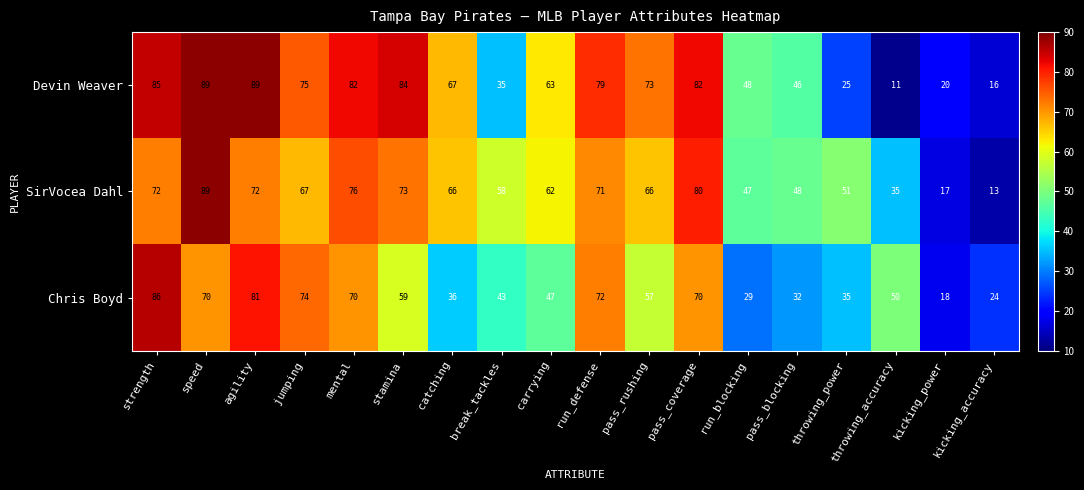

Count the number of categories in the chart.

18